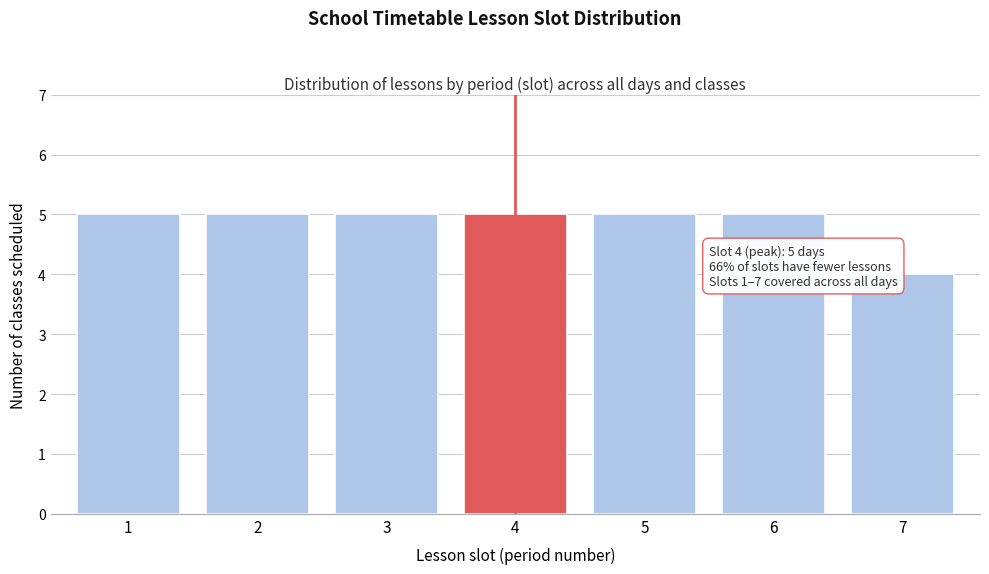

Reading left to right, extract all data points from this chart.

1=5	2=5	3=5	4=5	5=5	6=5	7=4